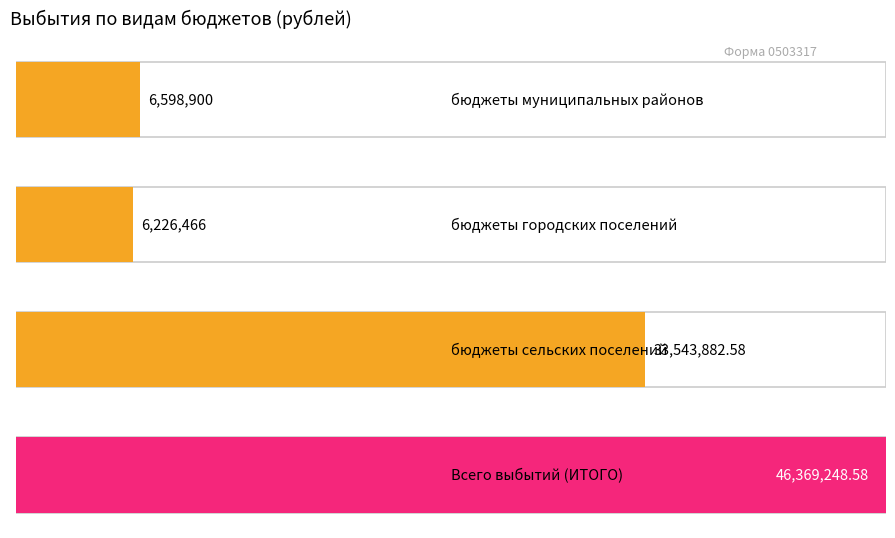

Which series has the largest range (max minus min)?

бюджеты сельских поселений